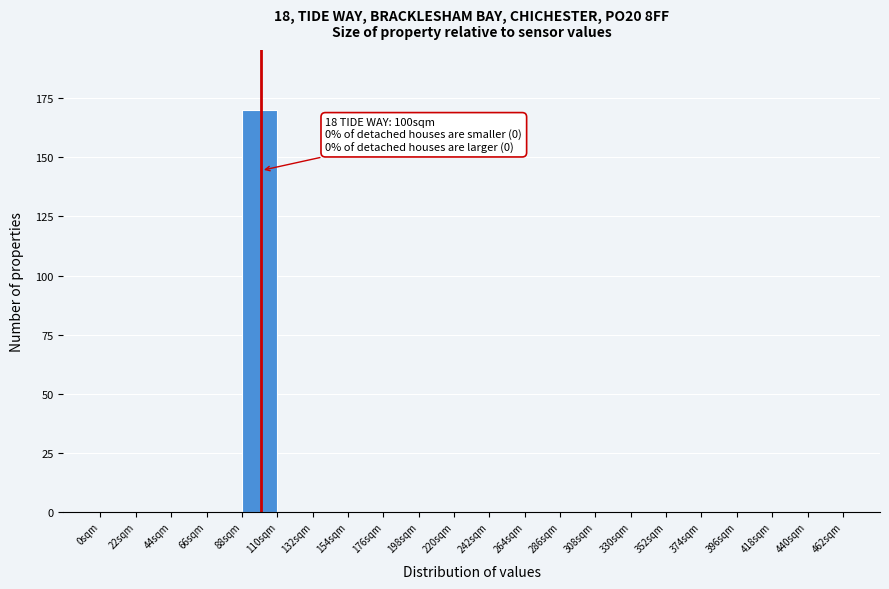

Over which range of the x-axis is the bar tallest?

88 to 110